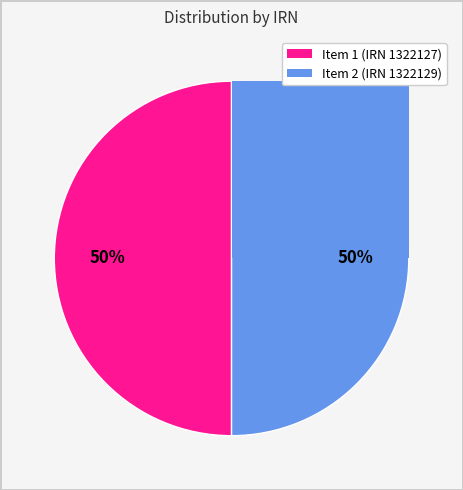

Is there any slice that represents more than half of the pie?

Yes